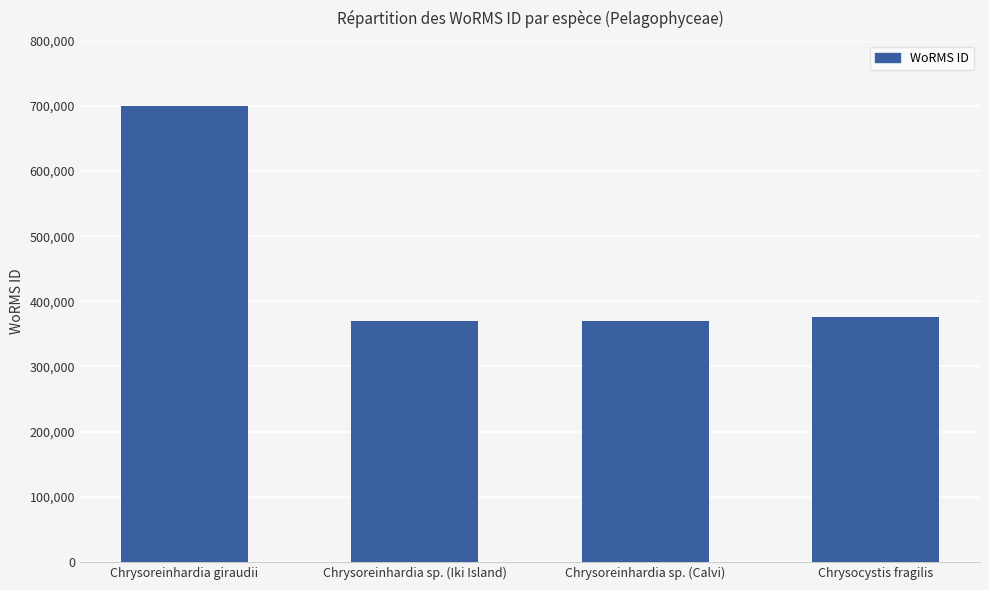

What is the smallest value displayed?

369489